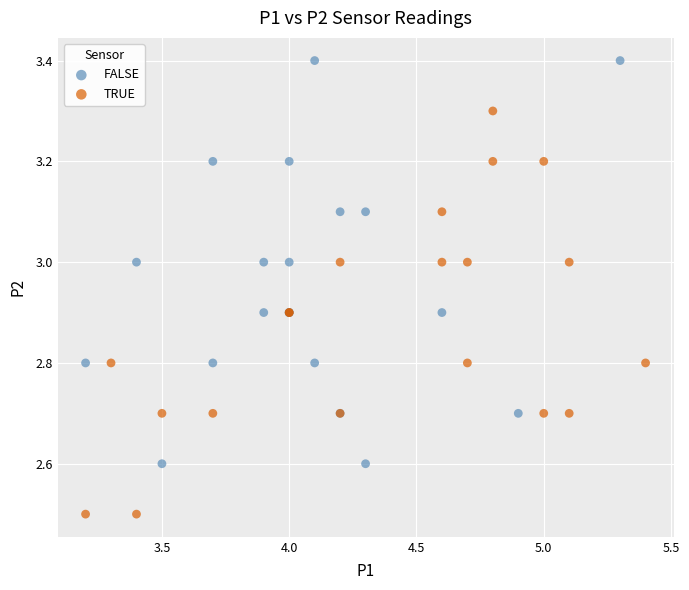

Which series contains the highest Y value?

FALSE